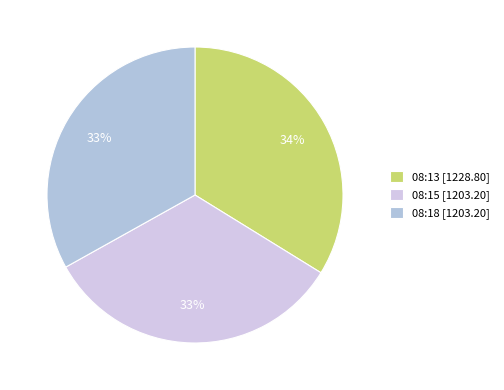

Count the number of slices in the pie.

3